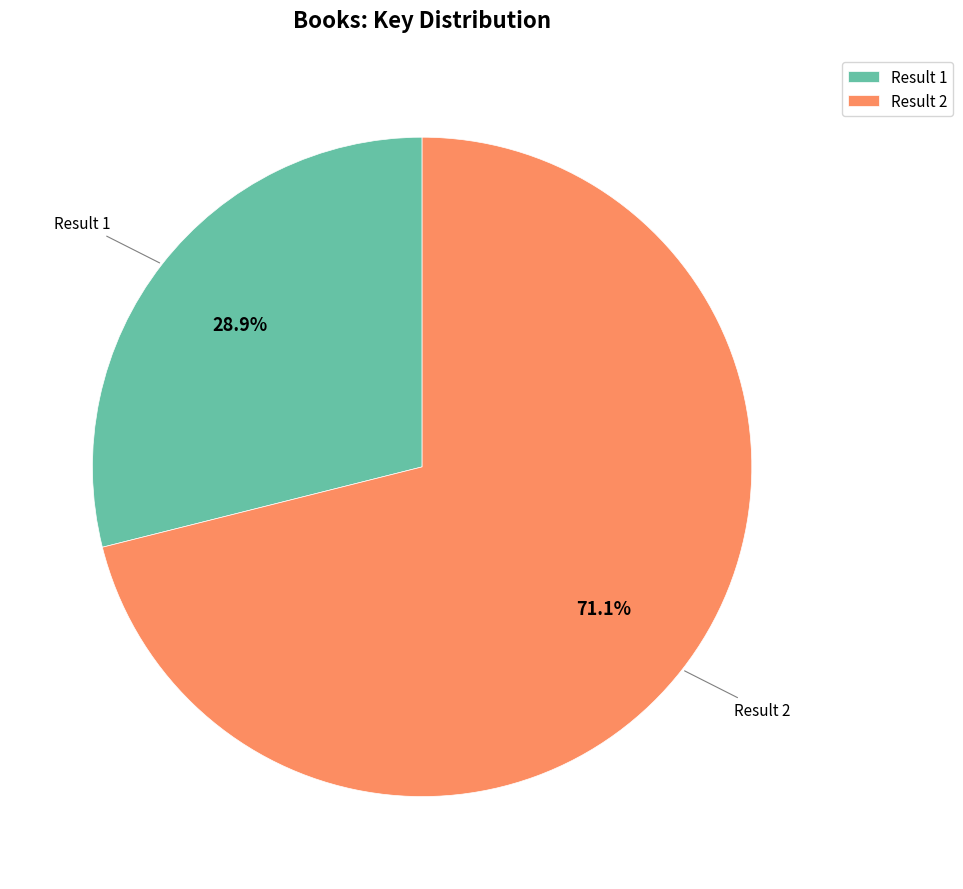

Rank the categories by value from highest to lowest.

Result 2, Result 1